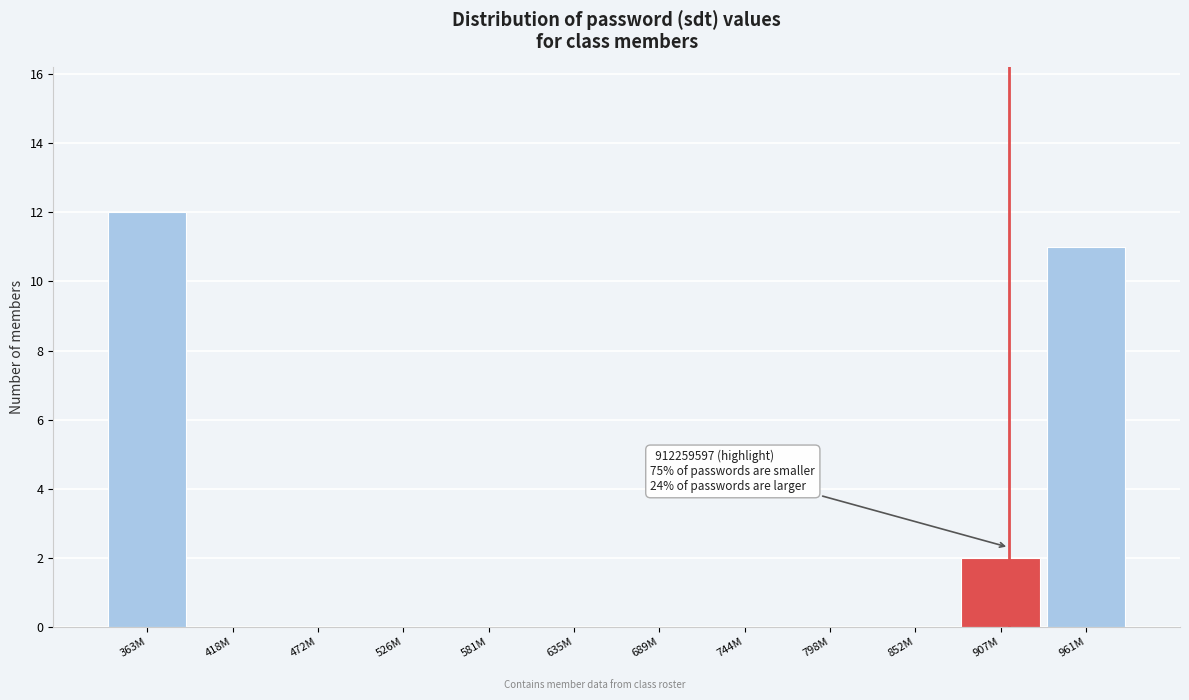

Reading left to right, list all the values displayed in this chart.

363M=12	418M=0	472M=0	526M=0	581M=0	635M=0	689M=0	744M=0	798M=0	852M=0	907M=2	961M=11